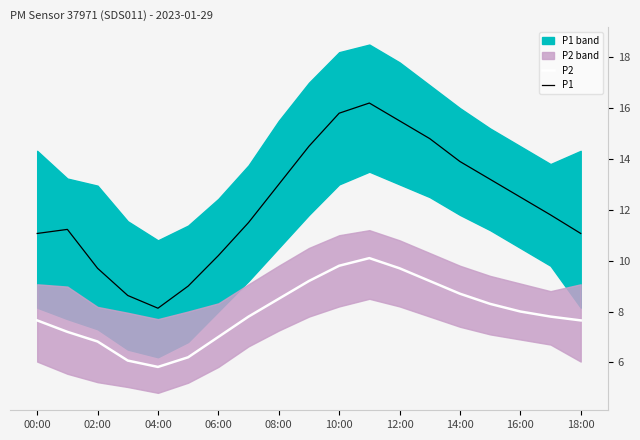

True or false: P2 and P1 cross at least once.

False